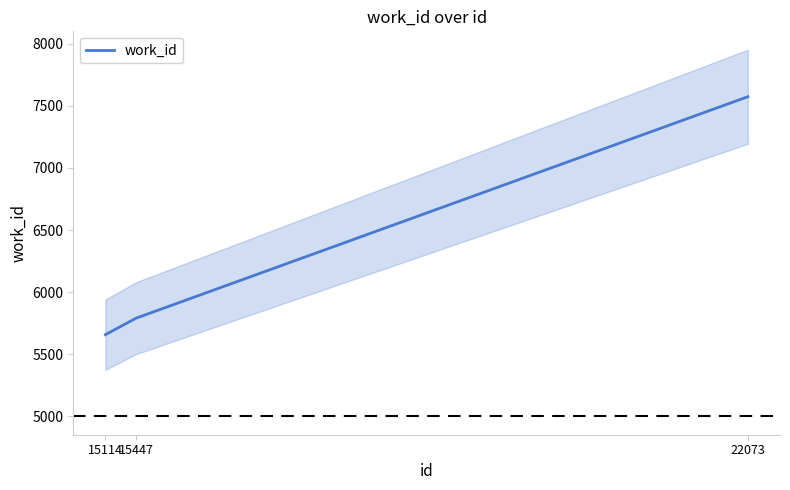

Which has a higher value, 22073 or 15114?

22073